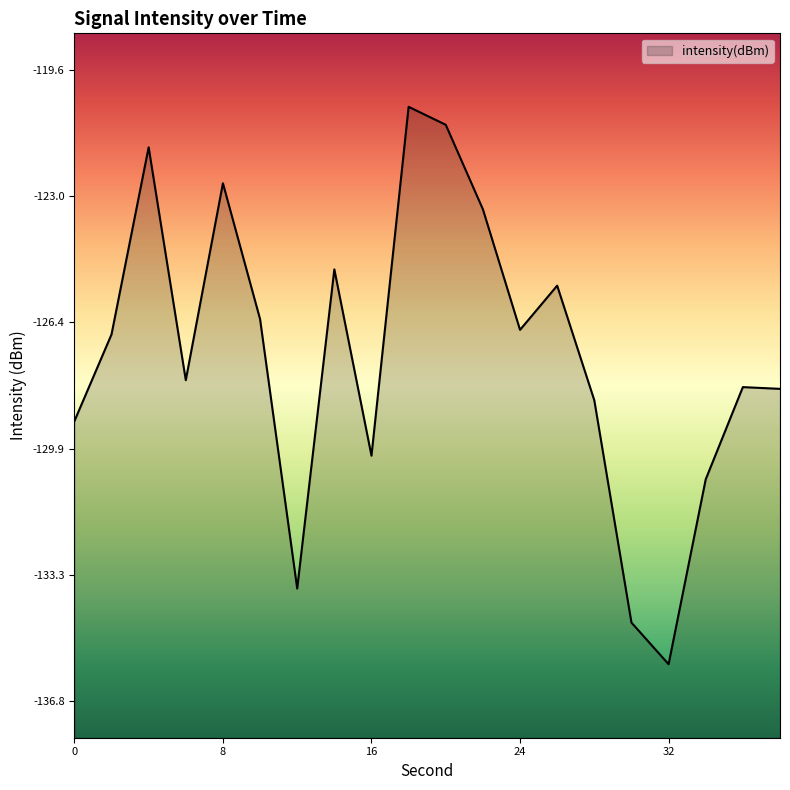

How many lines are shown in the chart?

1